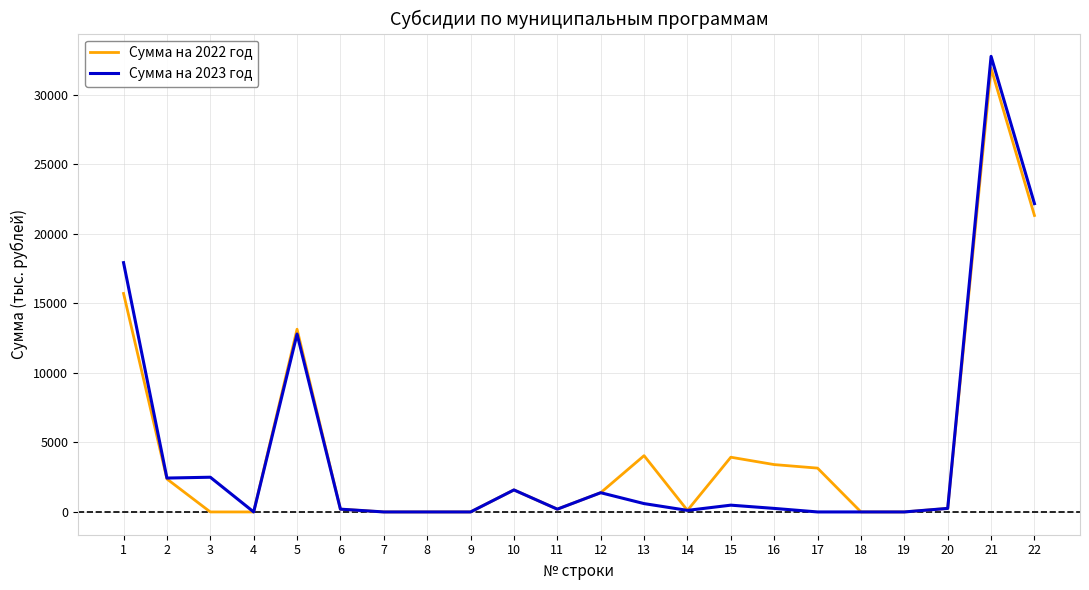

Rank the series by their average value, from highest to lowest.

Сумма на 2022 год, Сумма на 2023 год